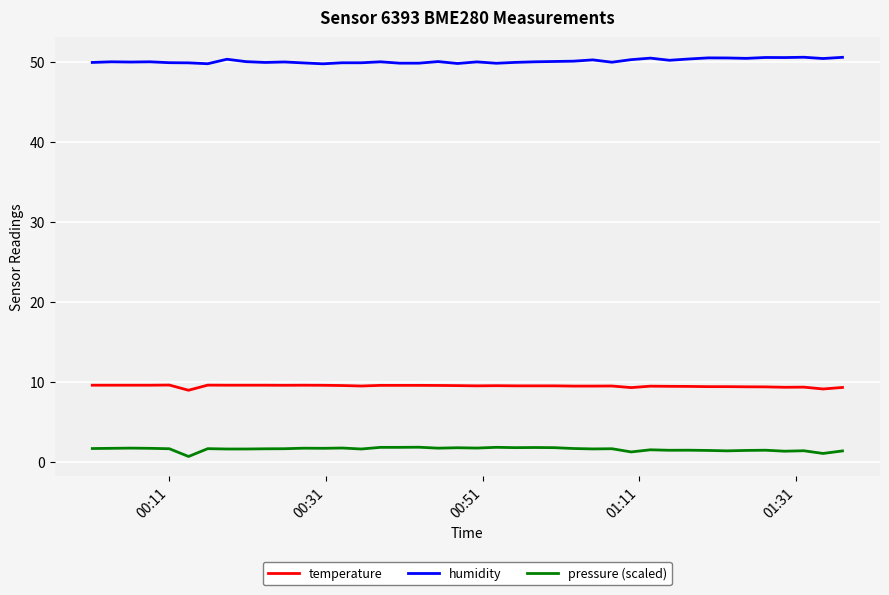

What is the maximum value for humidity?

50.6